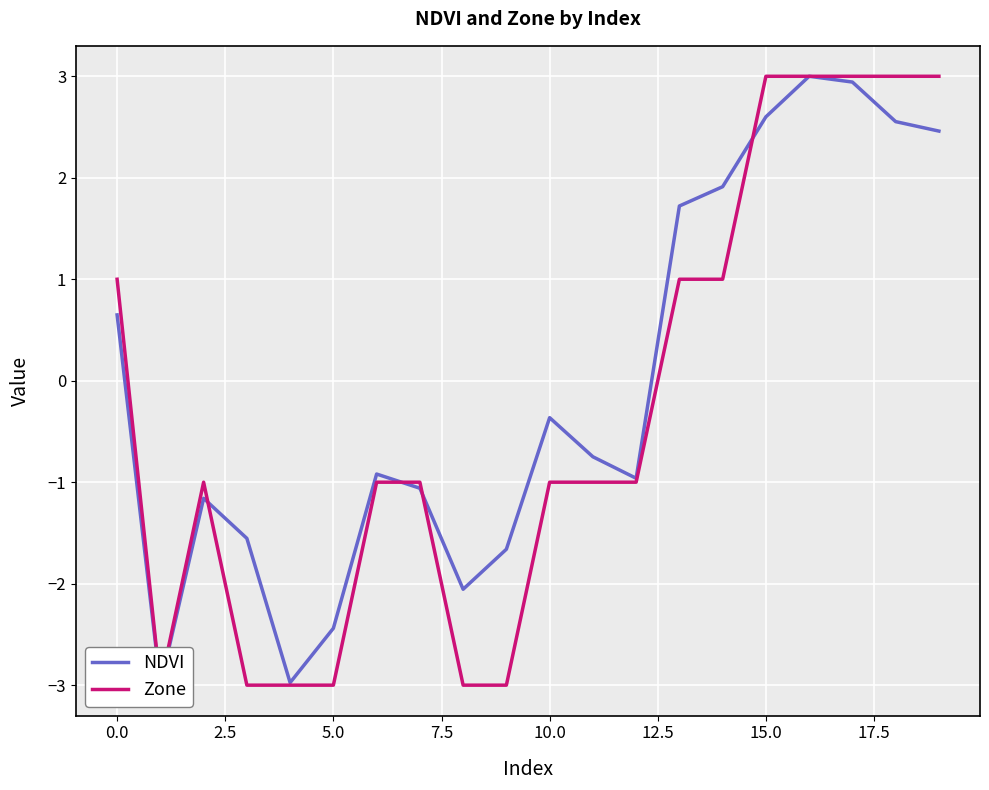

The Zone series shows 1.5 at 0.0. True or false?

False